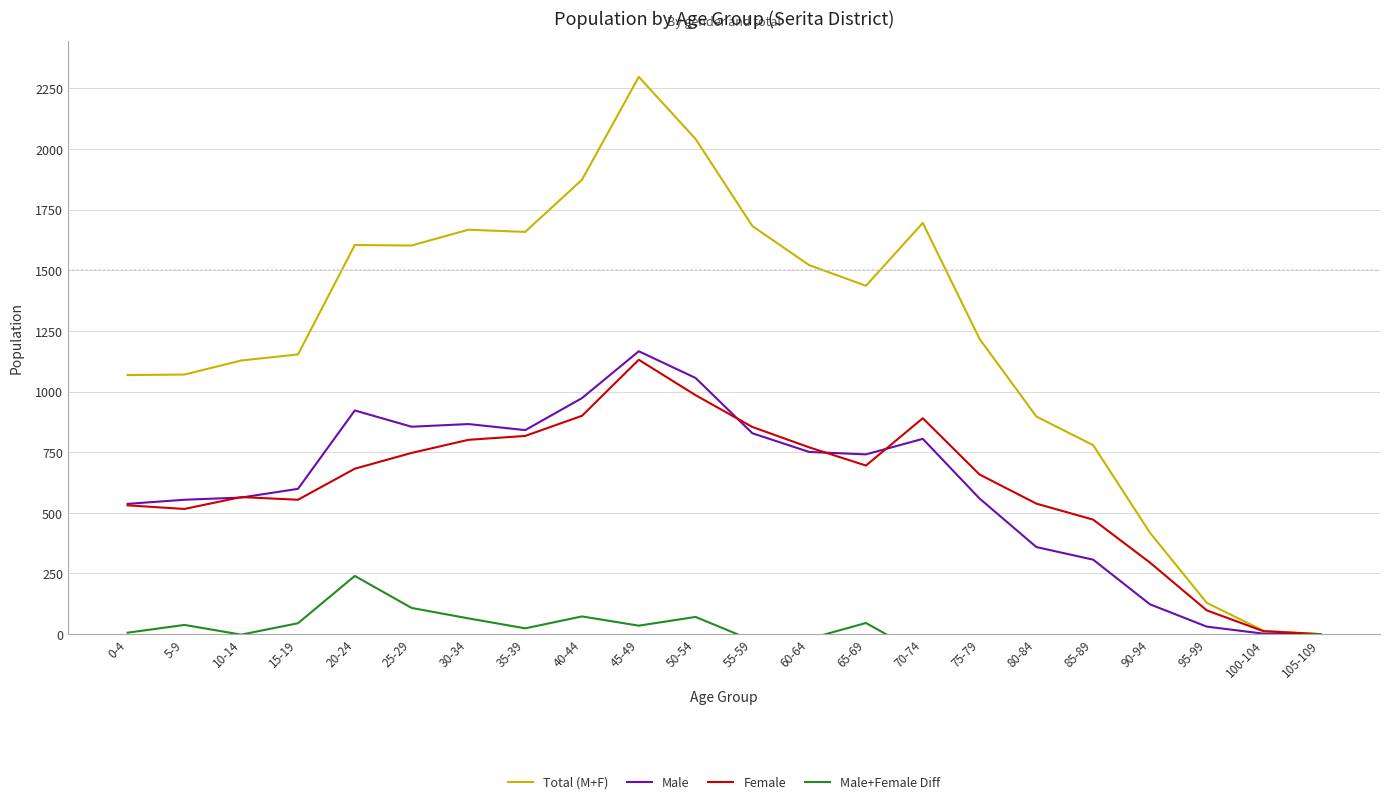

What is the difference between the maximum and minimum values in the Female series?

1131